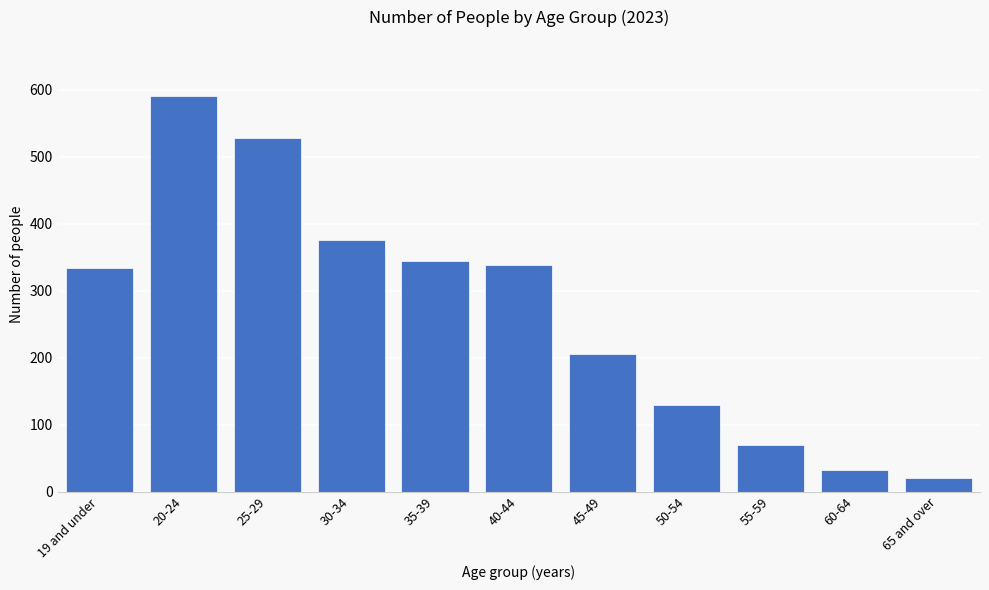

Reading left to right, extract all data points from this chart.

334	590	528	376	345	339	205	130	70	32	20